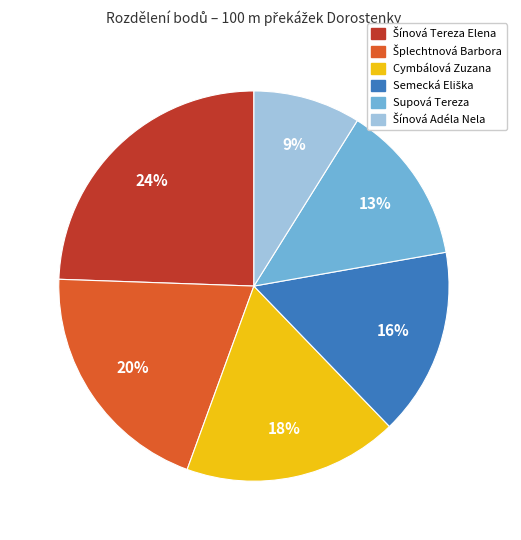

To the nearest percent, what is the average slice percentage?

17%